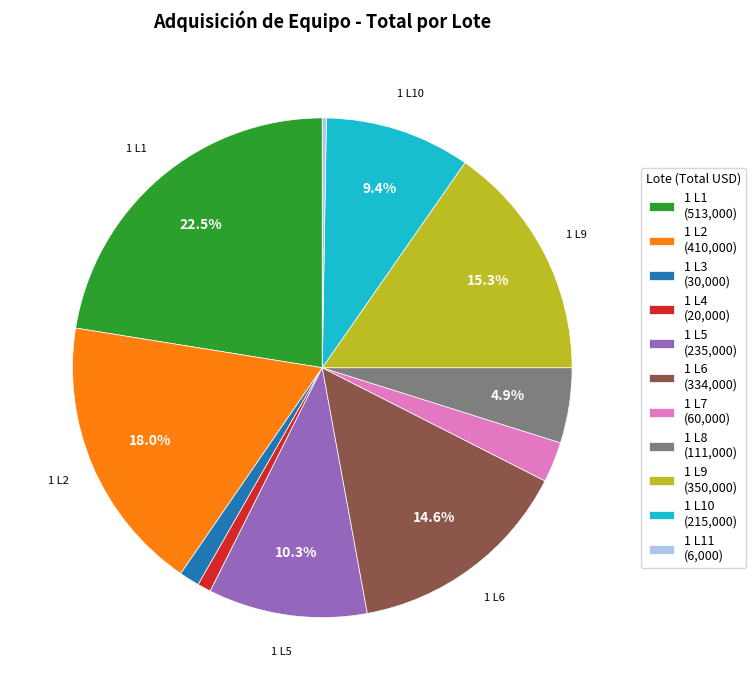

Is there a majority slice in this chart?

No